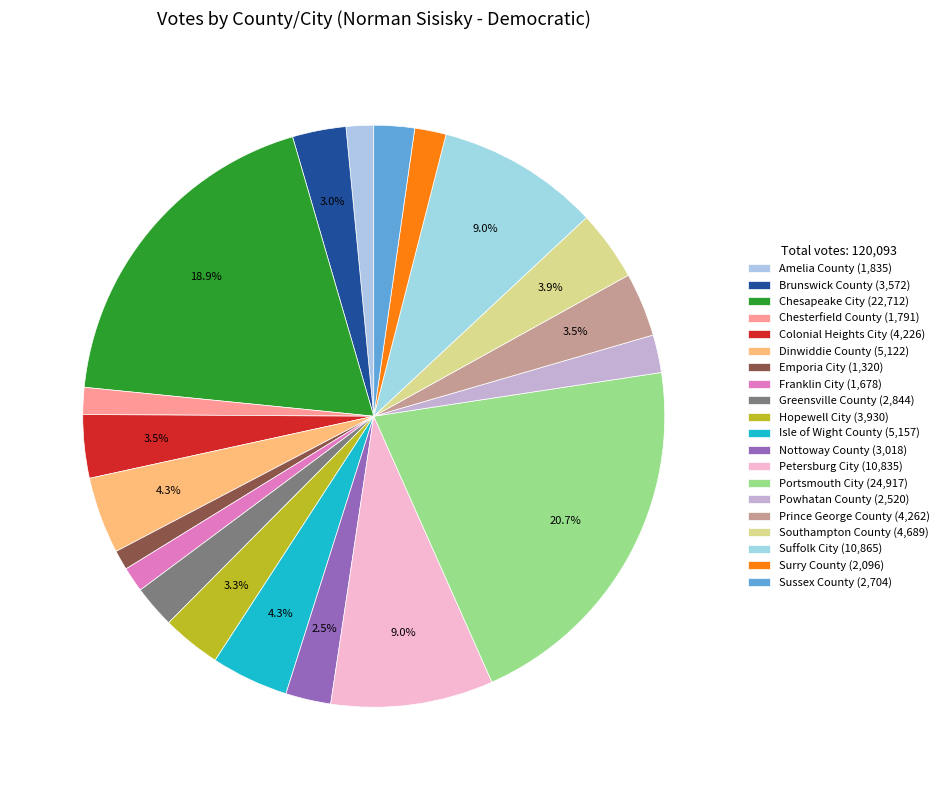

What portion of the pie excludes Franklin City?

98.6%